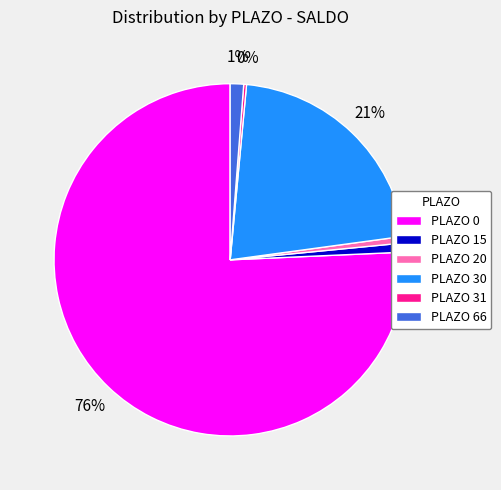

To the nearest percent, what is the average slice percentage?

17%